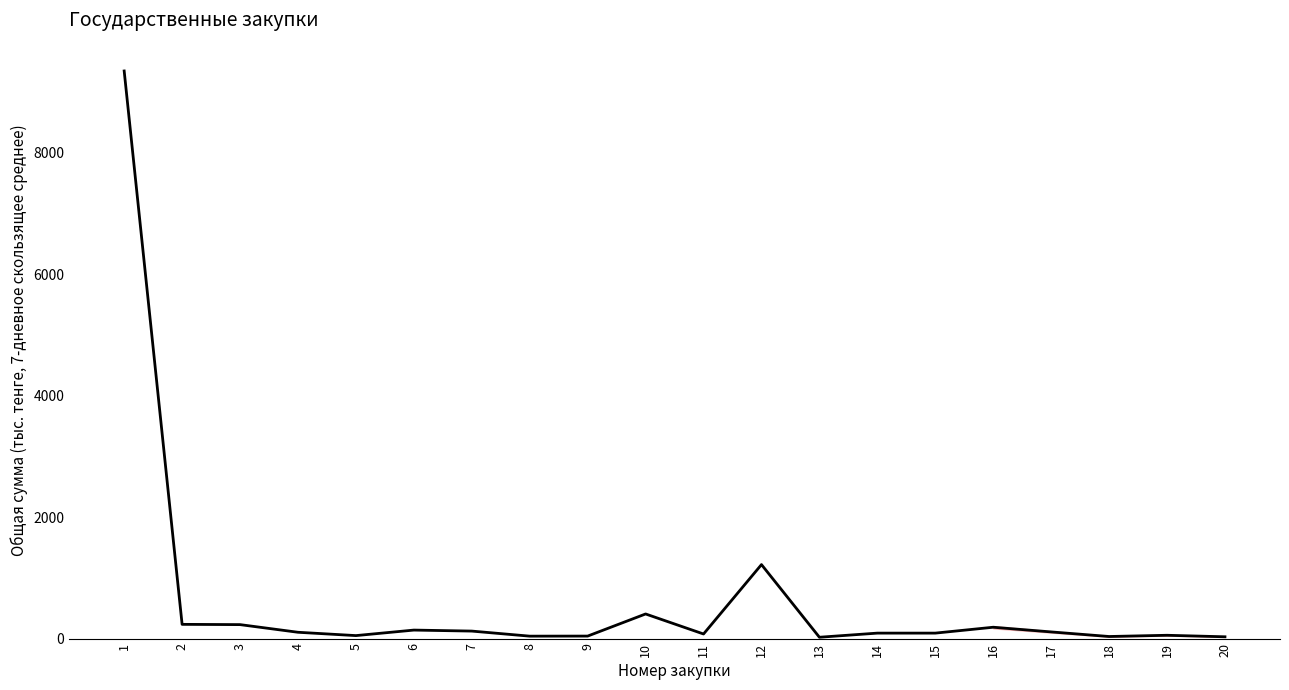

What is the difference between the maximum and minimum values?

9328.0